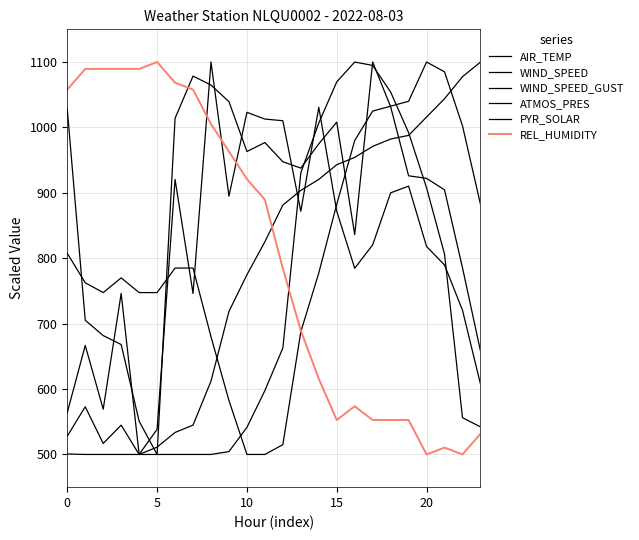

List the series in order of their peak value, lowest first.

AIR_TEMP, WIND_SPEED, WIND_SPEED_GUST, ATMOS_PRES, PYR_SOLAR, REL_HUMIDITY